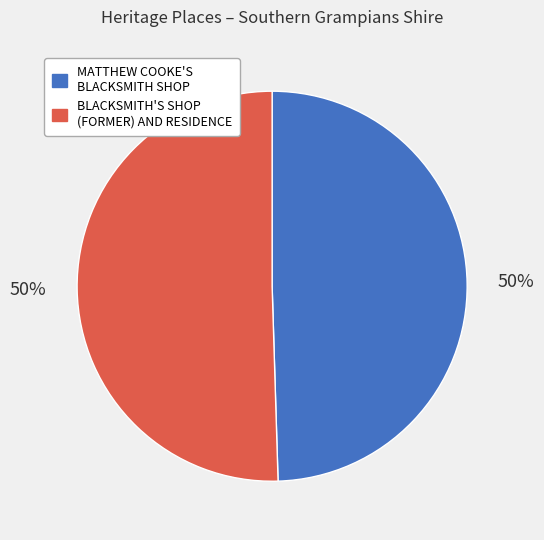

Is the sum of MATTHEW COOKE'S BLACKSMITH SHOP and BLACKSMITH'S SHOP (FORMER) AND RESIDENCE greater than half?

Yes